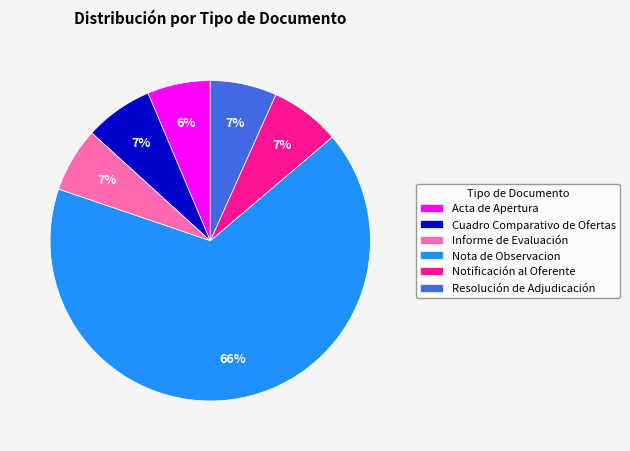

How many segments does this pie chart have?

6